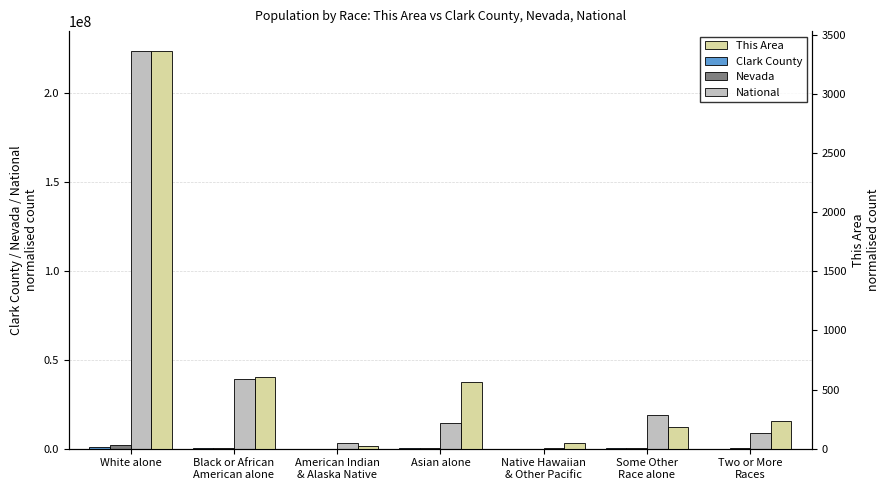

What is the label of the 7th bar from the left?

Two or More
Races